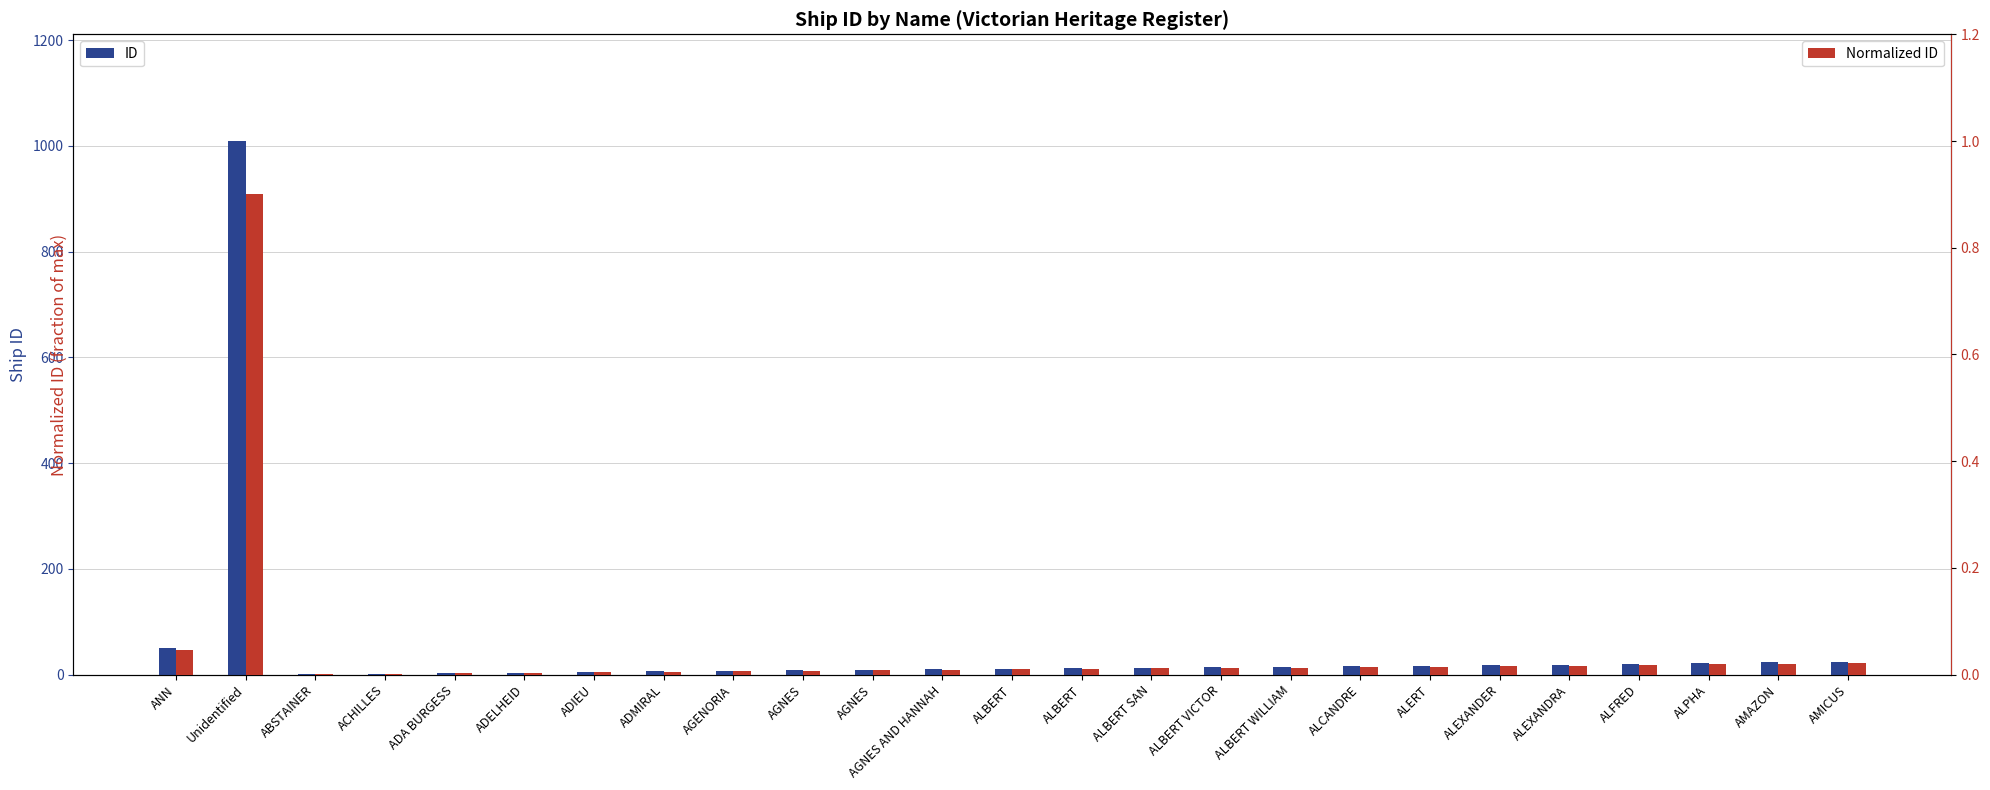

The value of Normalized ID at ADIEU is 0.0. True or false?

True